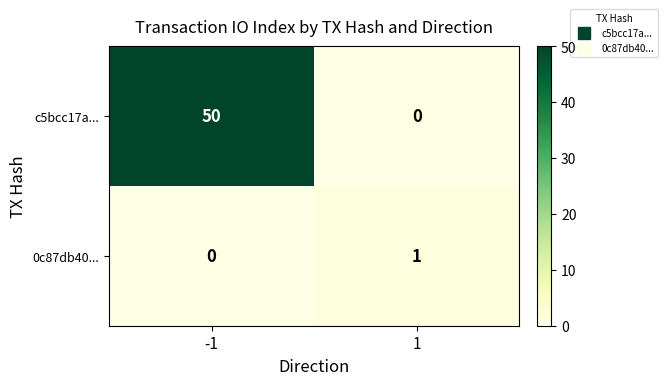

What is the difference between the maximum and minimum values in the c5bcc17a... series?

50